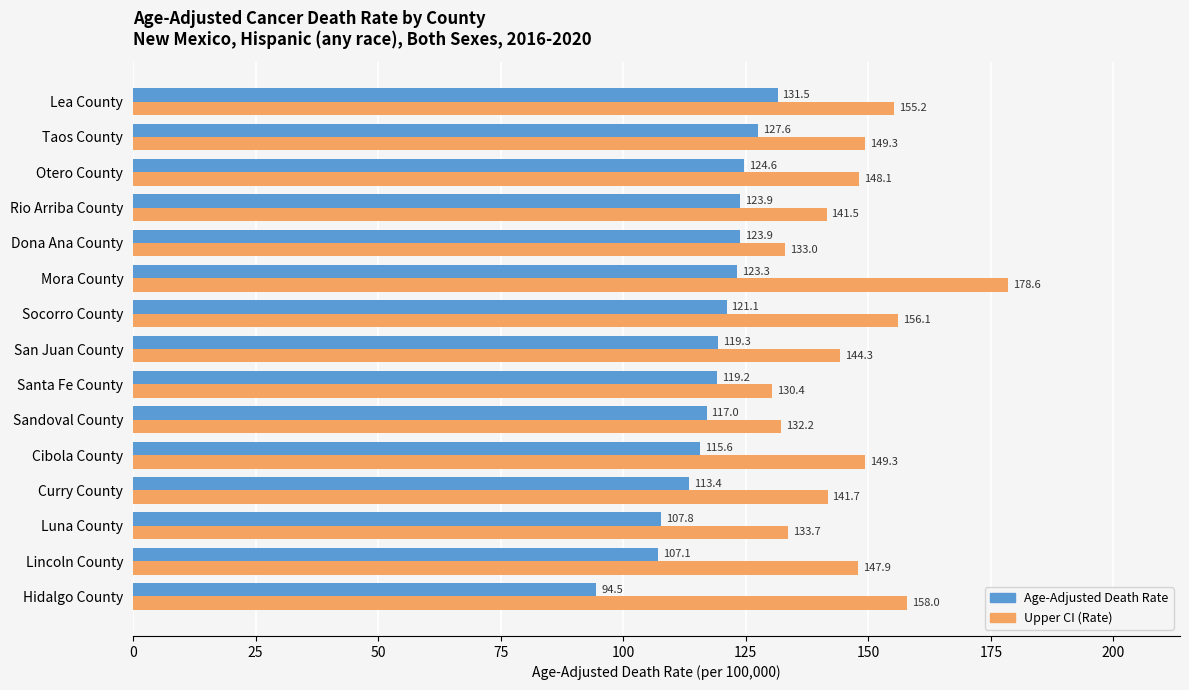

Read the Upper CI (Rate) value at Taos County.

149.3